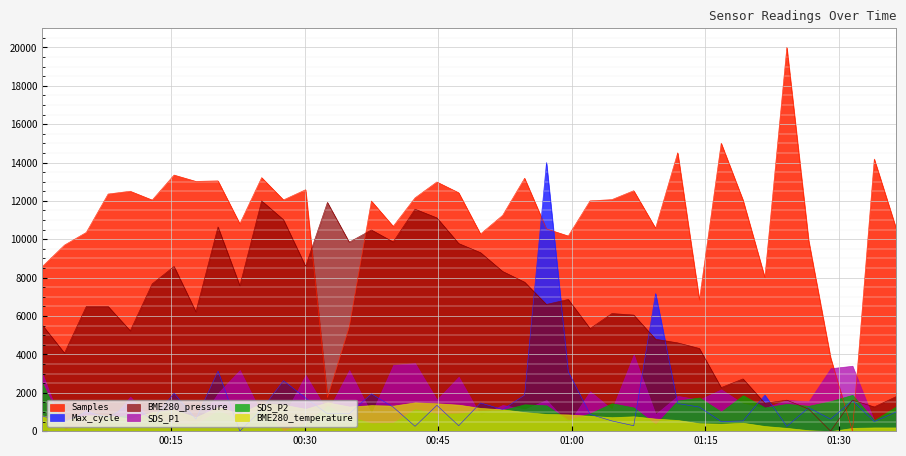

At which category does BME280_temperature reach its first local valley?

2024/01/24 00:03:03